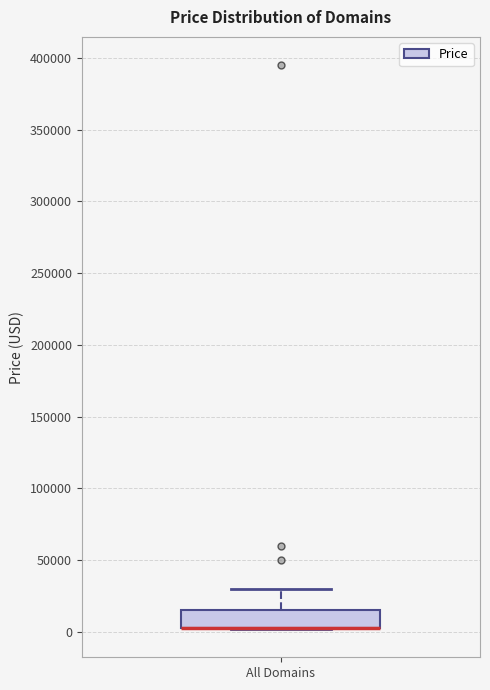

Where does the upper whisker of the box for All Domains end on the y-axis? The values are not printed on the chart, so give them approximately, as read against the axis.

30000